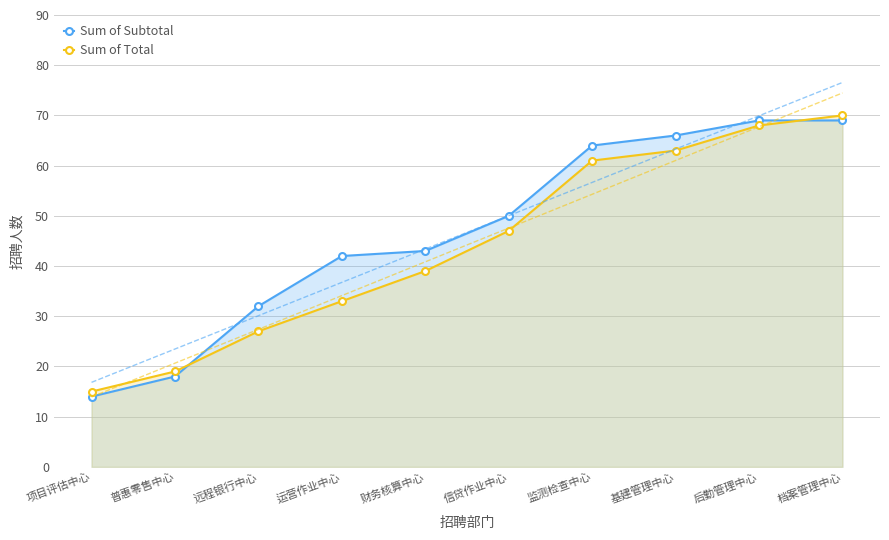

What are all the series names shown in the legend?

Sum of Subtotal, Sum of Total